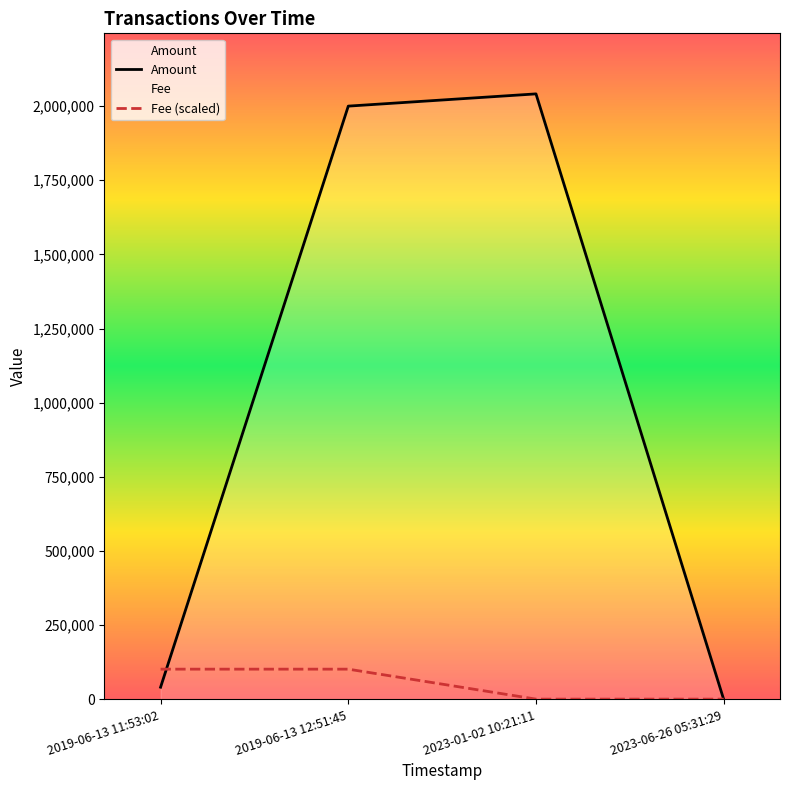

What is the label of the 2nd point from the left?

2019-06-13 12:51:45